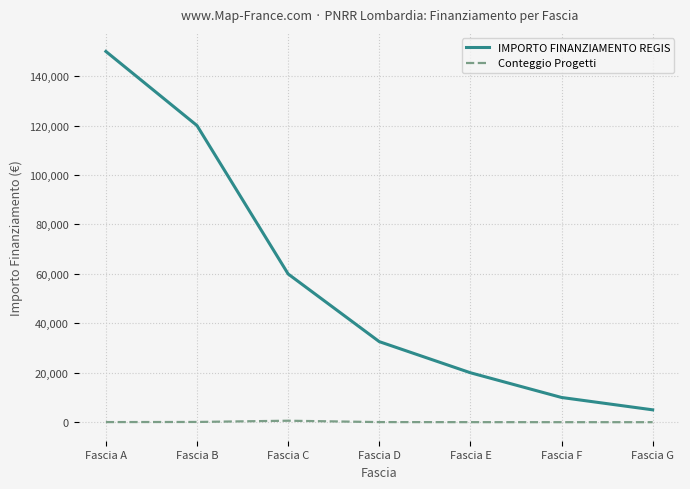

The value of IMPORTO FINANZIAMENTO REGIS at Fascia E is 20000. True or false?

True